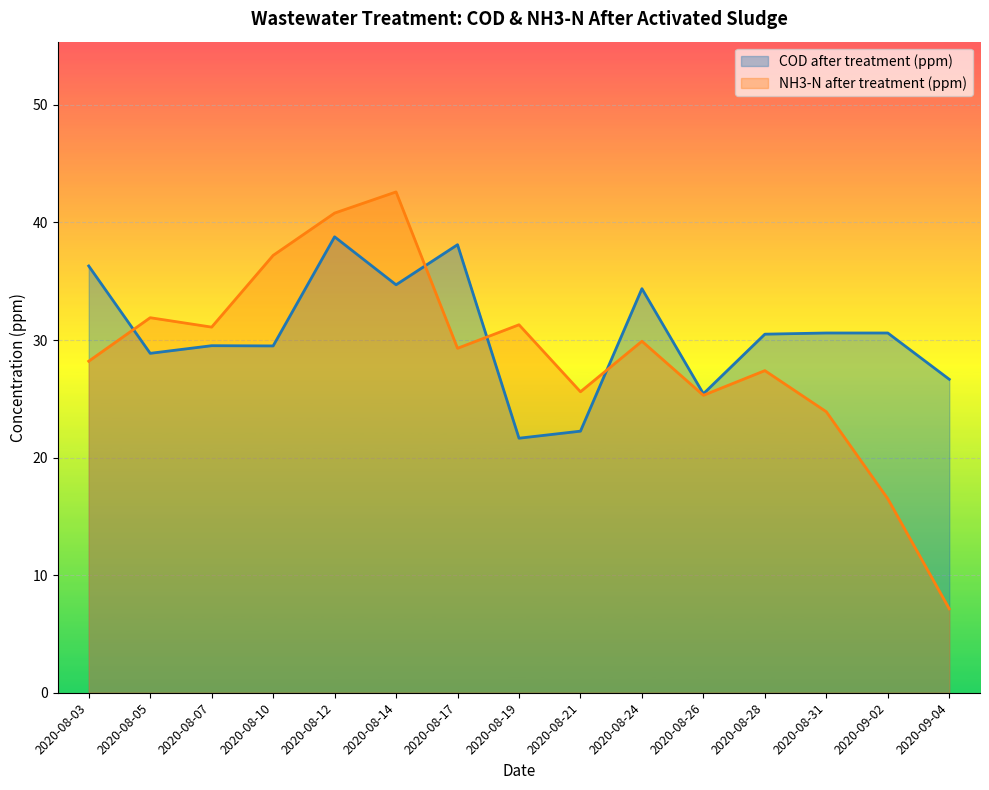

Rank the series by their maximum value, from highest to lowest.

NH3-N after treatment (ppm), COD after treatment (ppm)